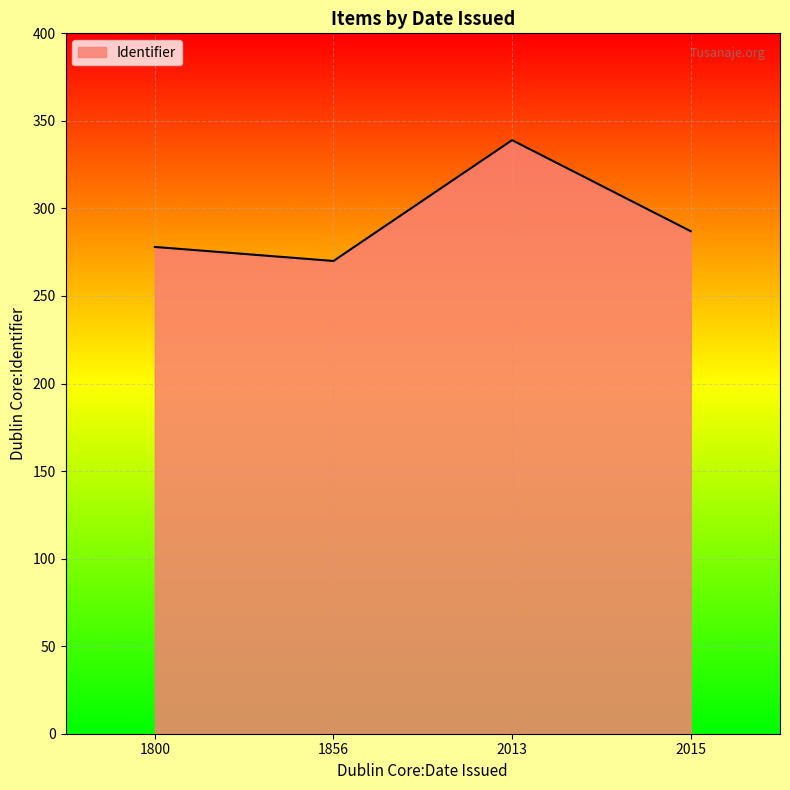

List the labels in order of value, largest first.

2013, 2015, 1800, 1856